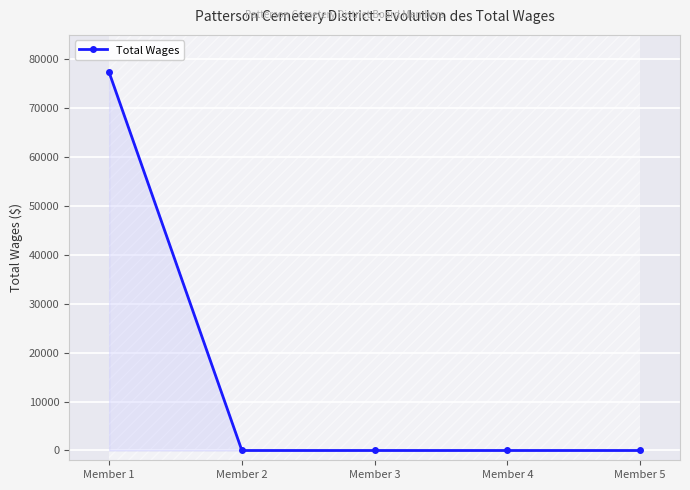

How many data points are above 0?

1